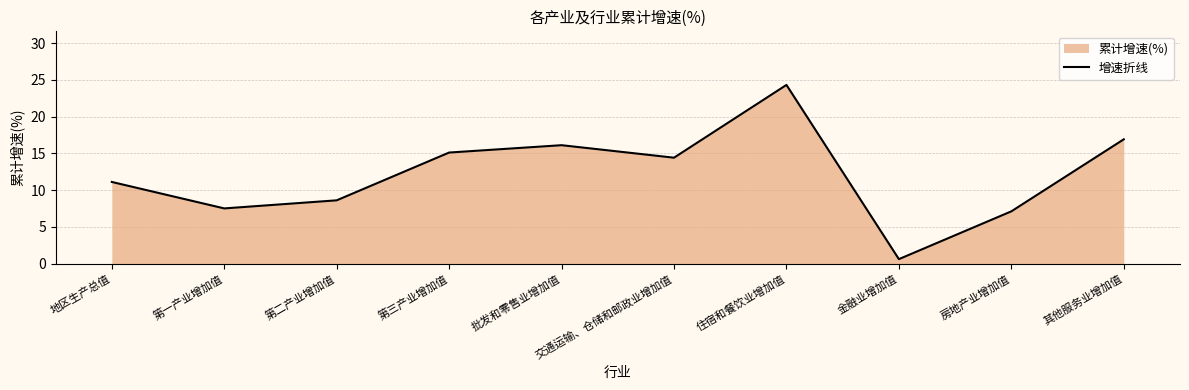

What is the minimum value shown in the chart?

0.6